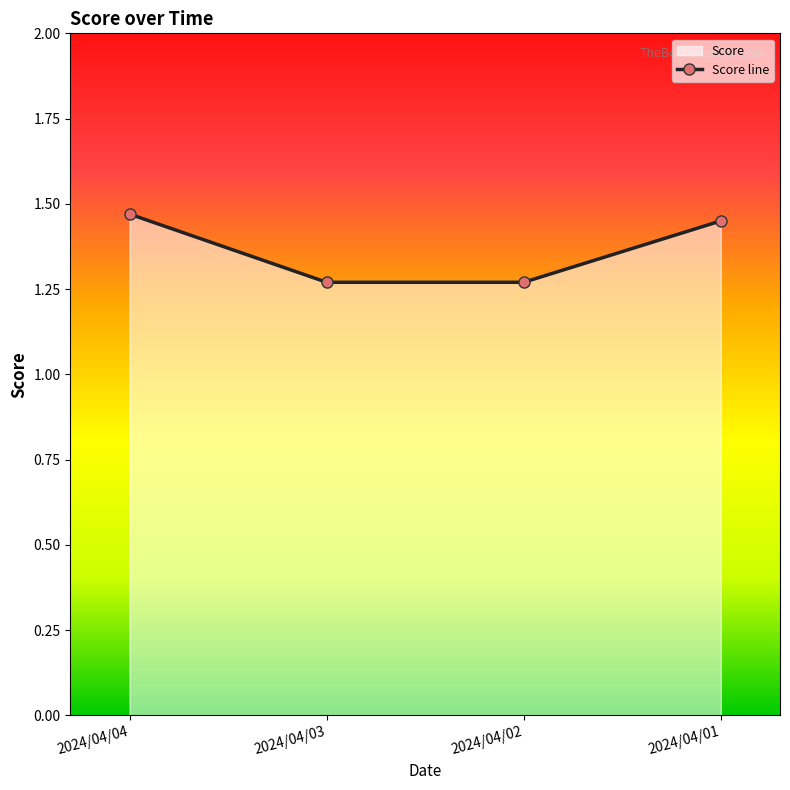

What is the approximate value at 2024/04/02?

1.3